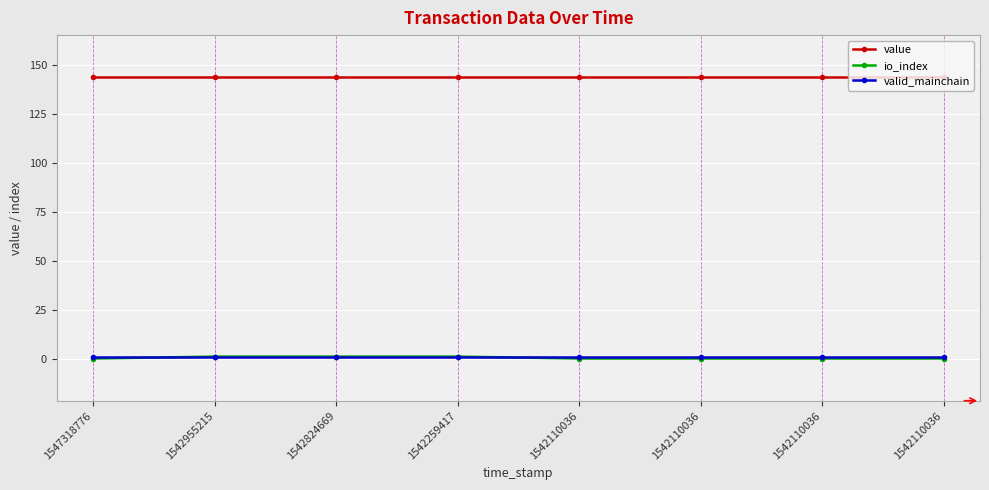

What is the value of the io_index point at the 3rd from the left?

1.0